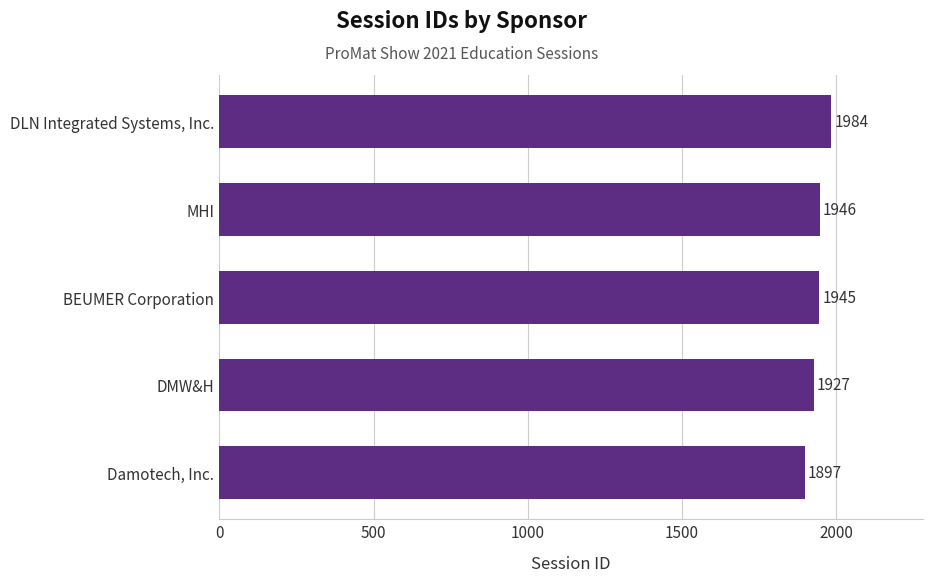

Are the bars horizontal?

Yes